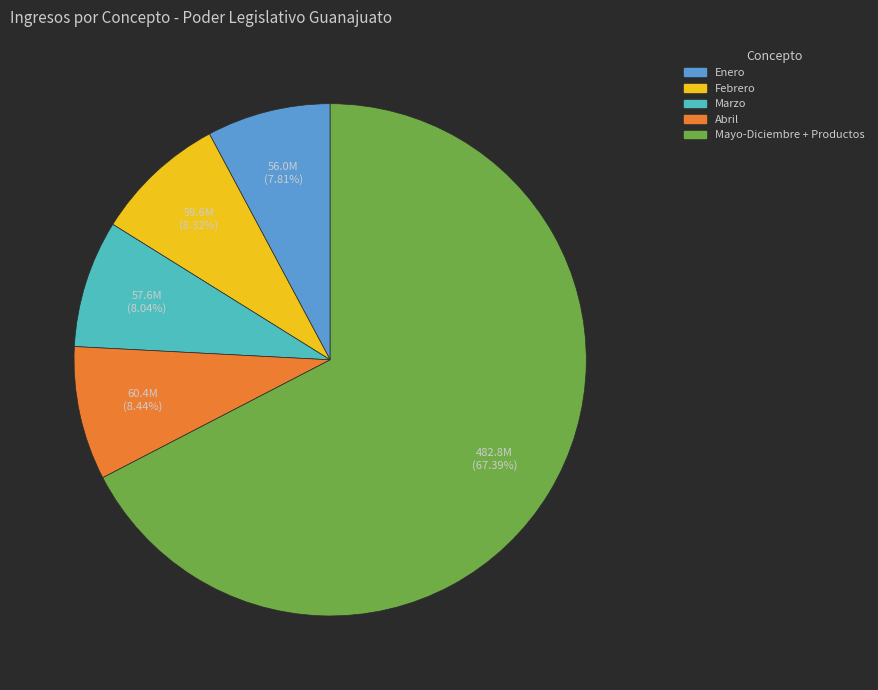

Does any single category account for the majority?

Yes